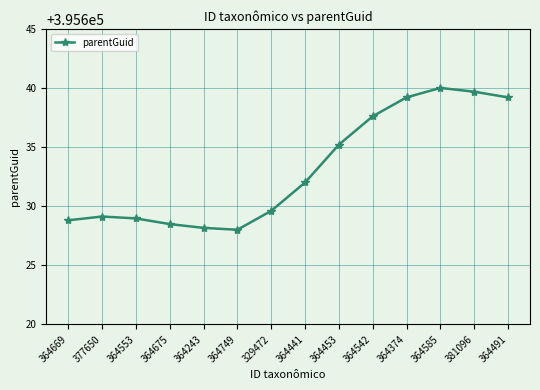

What is the sum of all values?

5538864.0